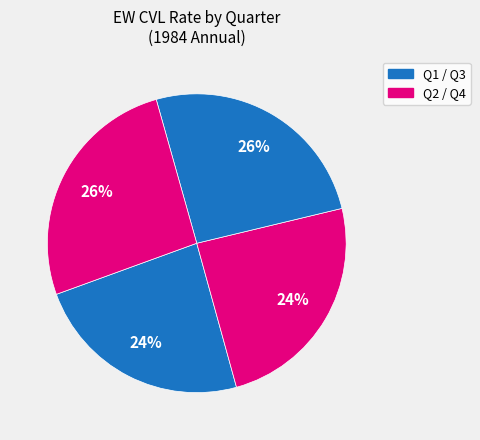

How many slices are in this pie chart?

4